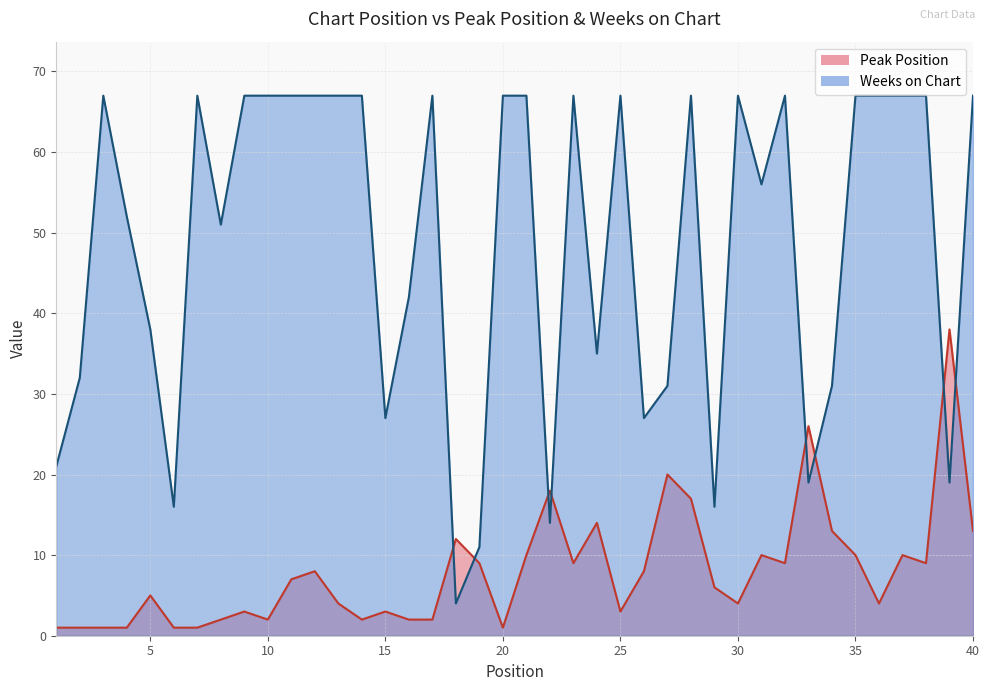

What is the greatest value displayed?

67